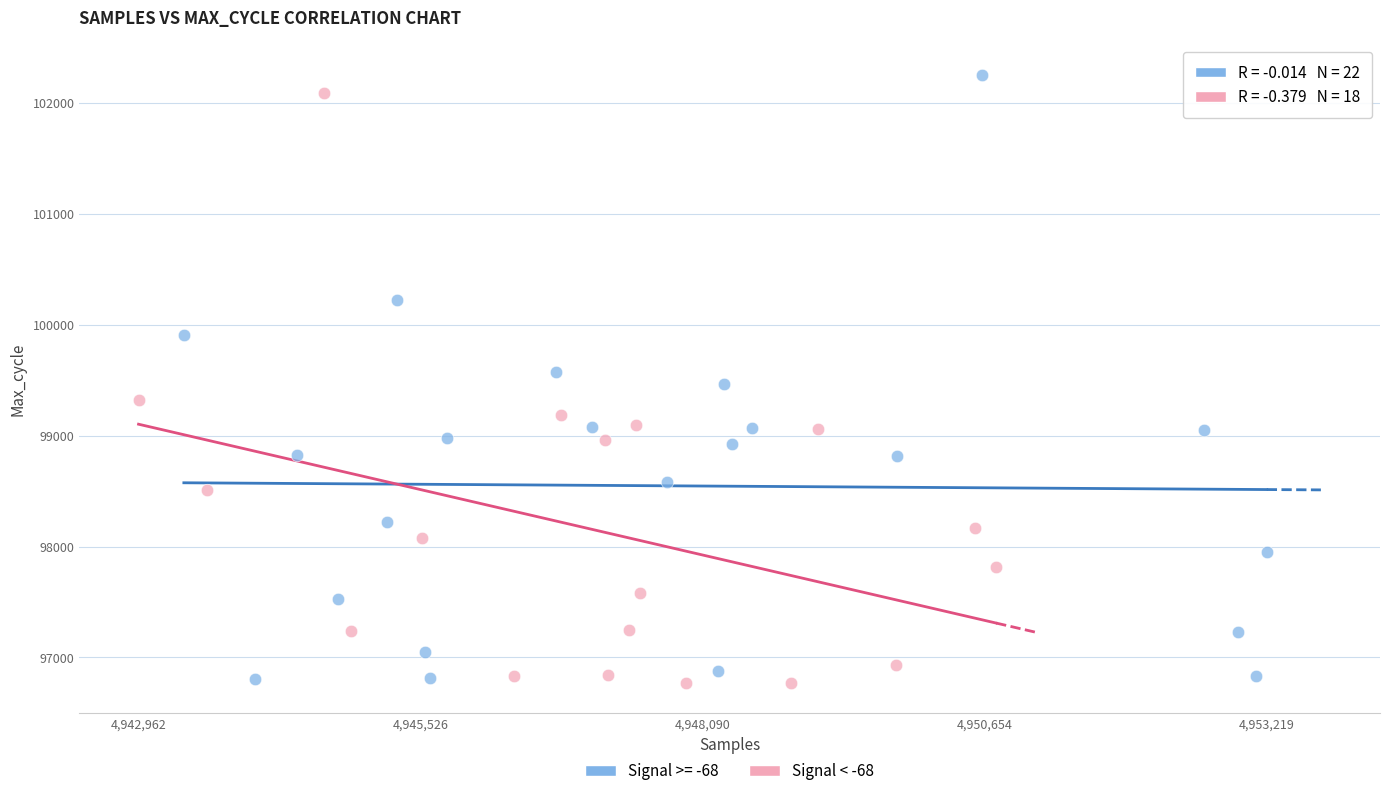

What are all the series names shown in the legend?

Signal >= -68, Signal < -68